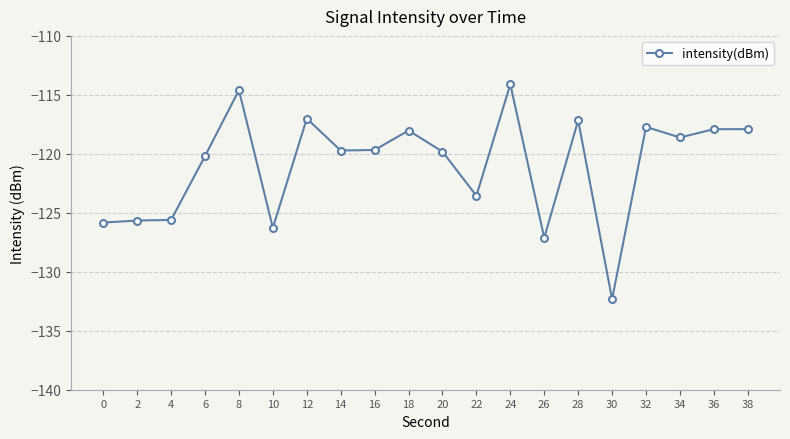

True or false: there are more than 2 points higher than both neighbors.

True